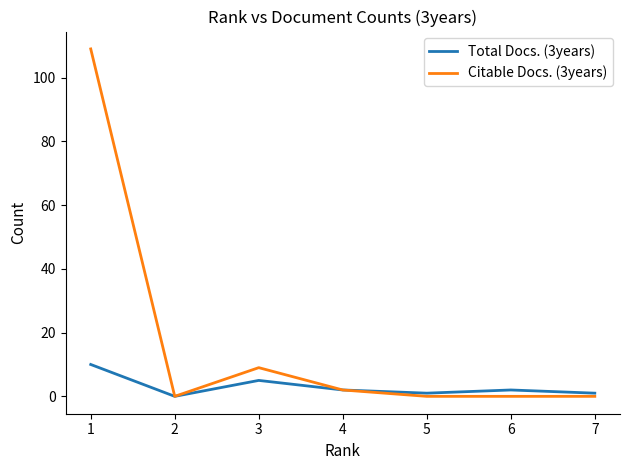

The Total Docs. (3years) series shows 2 at 6. True or false?

True